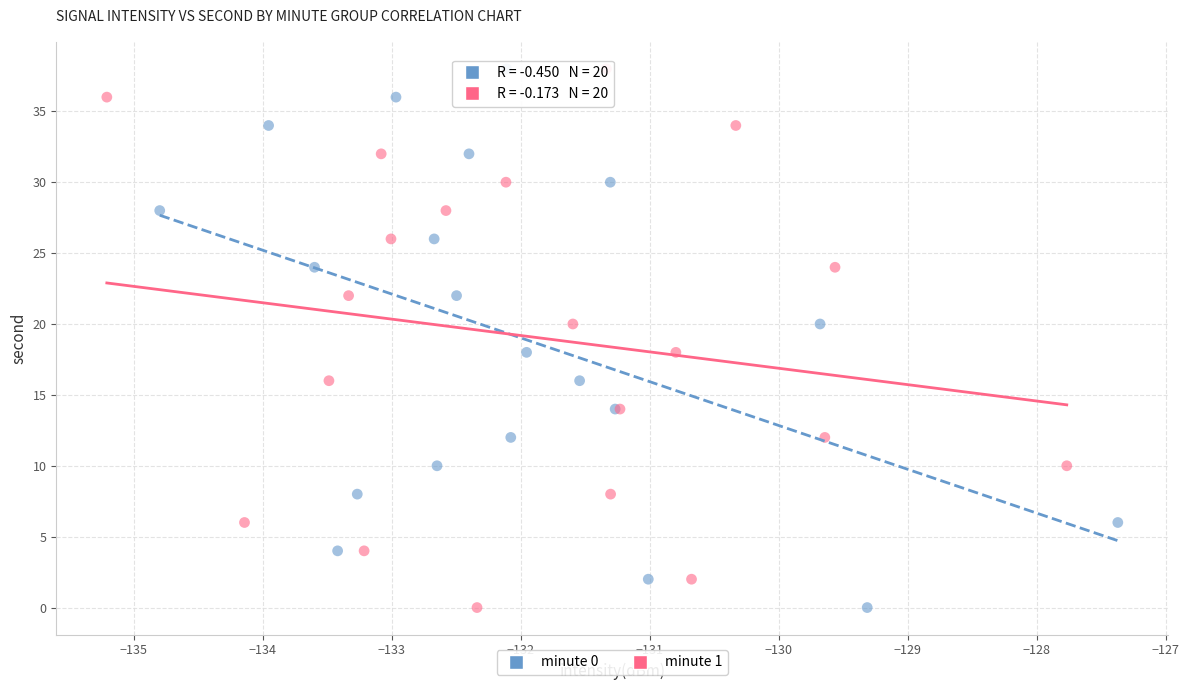

What are all the series names shown in the legend?

minute 0, minute 1